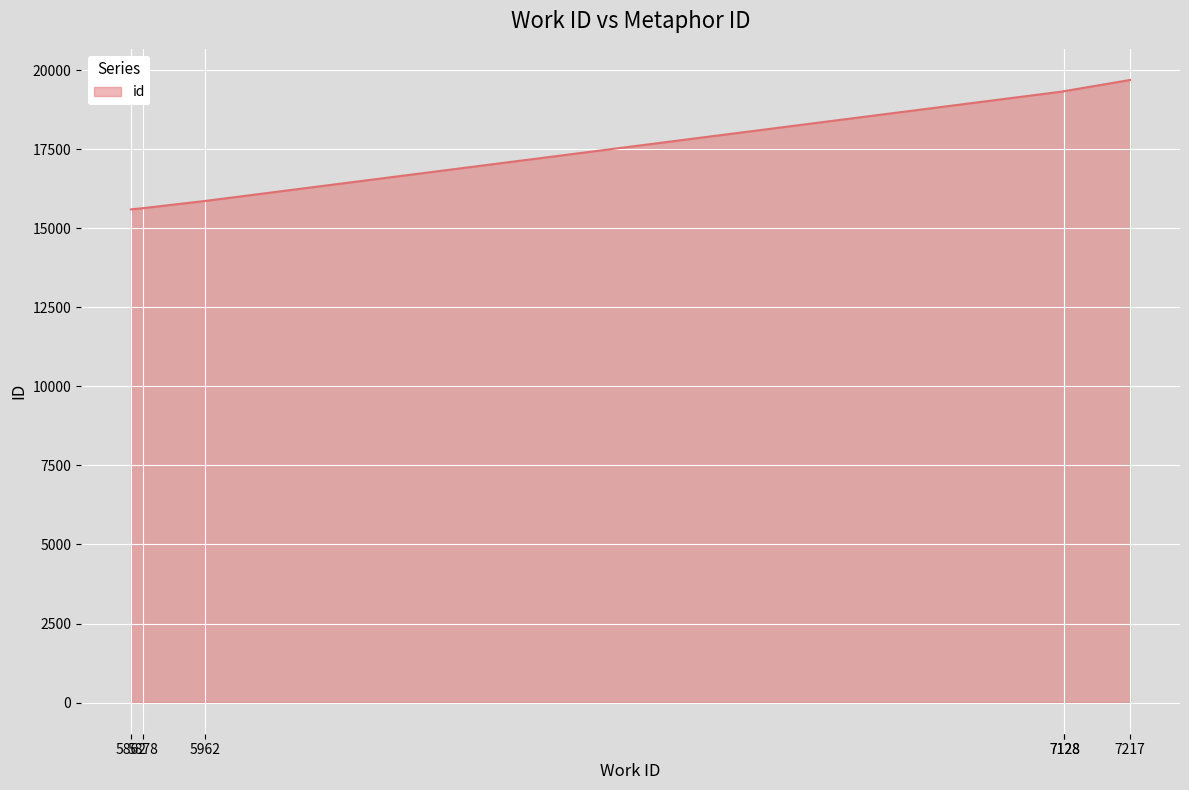

List the labels in order of value, smallest first.

5862, 5878, 5962, 7128, 7128, 7217